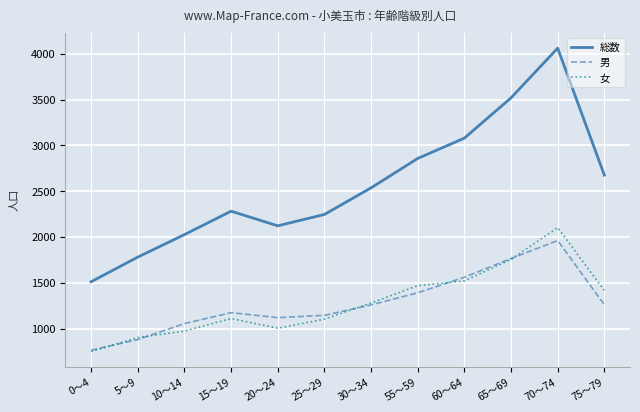

Is the value of 男 at 65～69 greater than the value of 女 at 25～29?

Yes